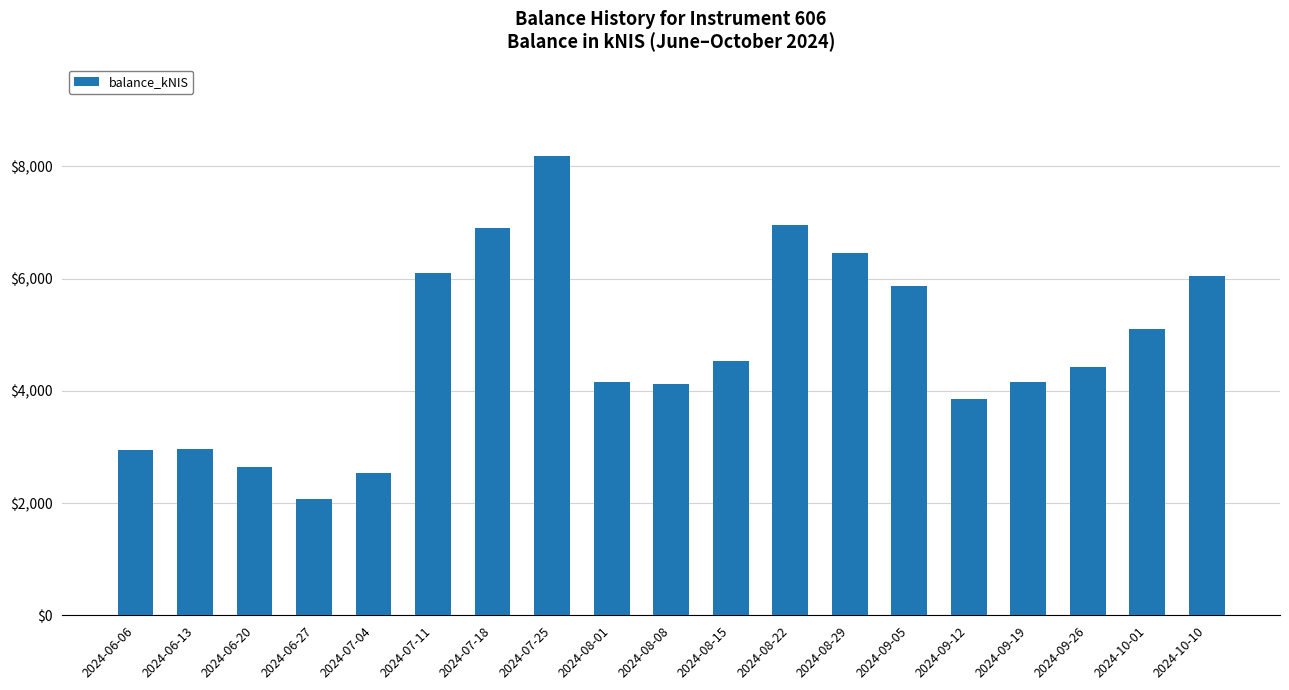

What is the approximate value at 2024-08-15?

4536.8